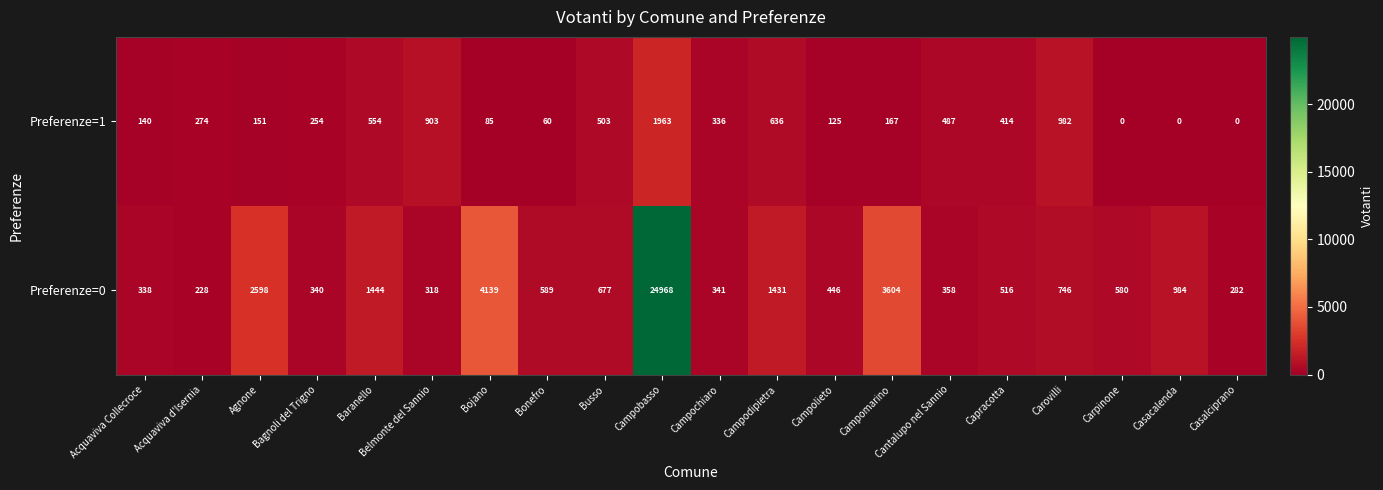

True or false: Preferenze=1 has a value of 167 at Campomarino.

True